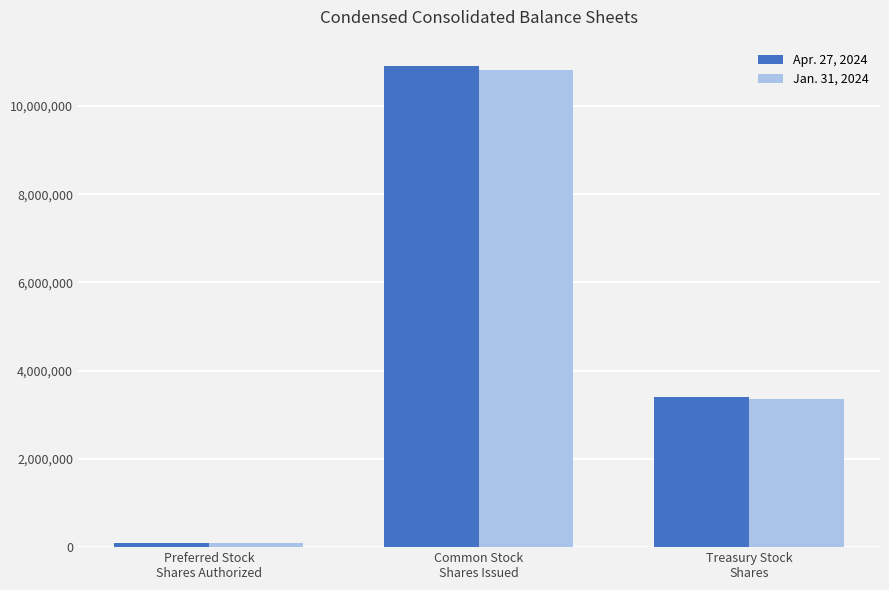

What value does the Apr. 27, 2024 series have at Common Stock
Shares Issued, to the nearest 100?

10895300